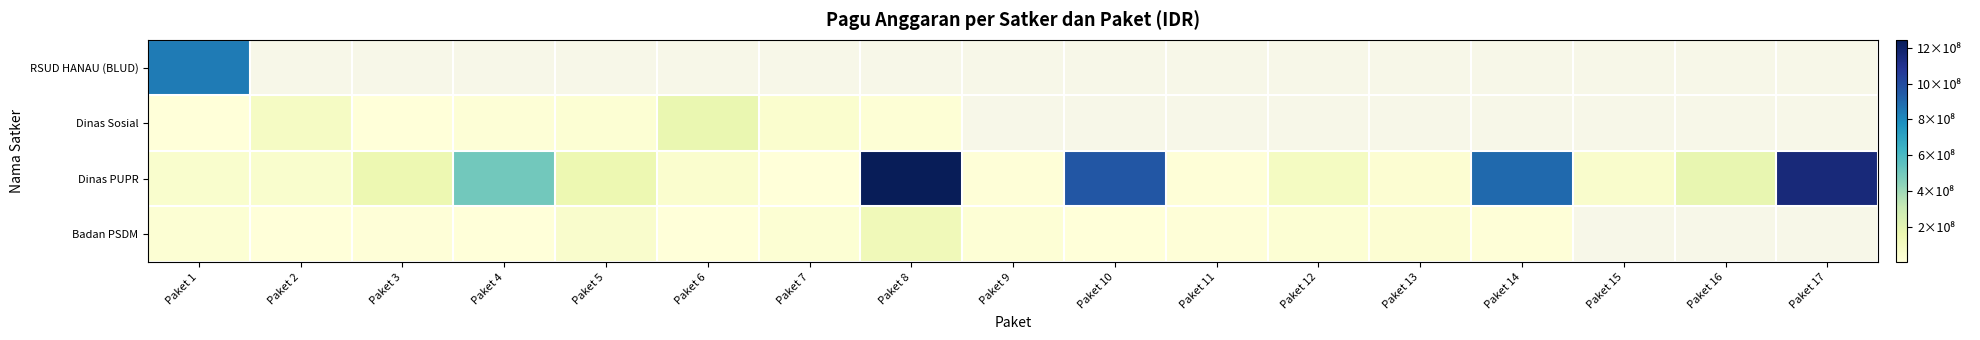

The Dinas Sosial series shows 8858379.1 at Paket 5. True or false?

False